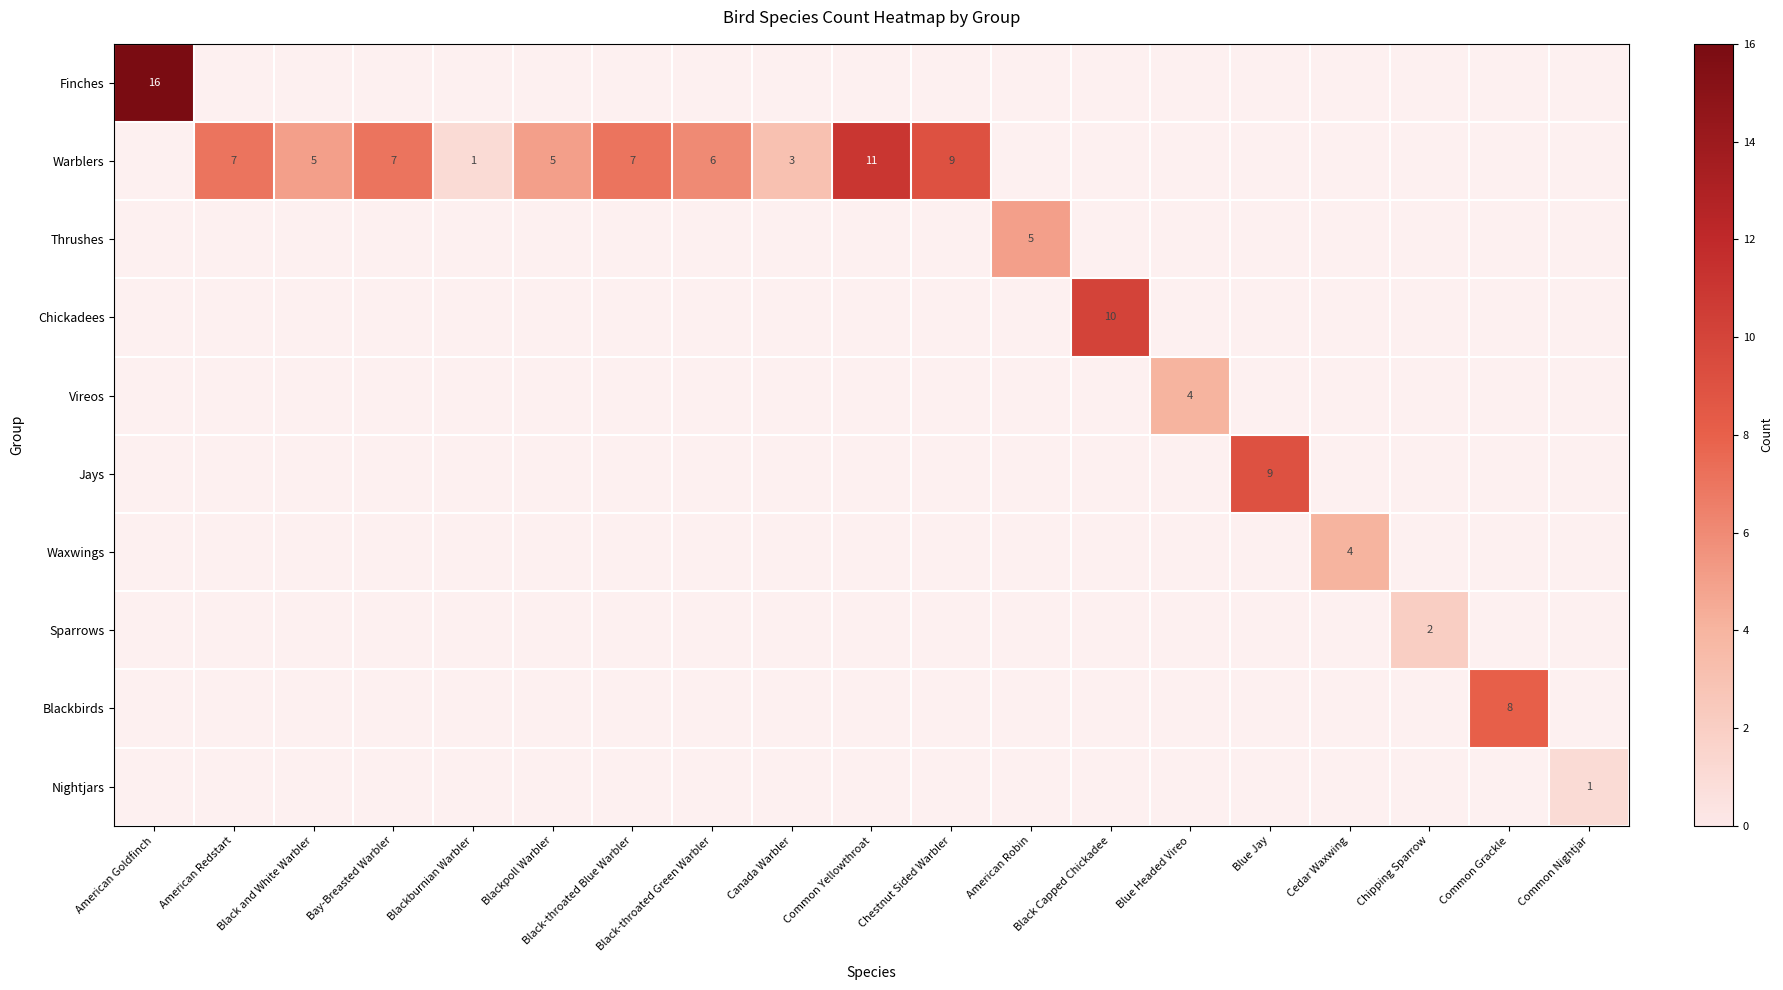

At American Goldfinch, list the series in order from largest to smallest.

Finches, Warblers, Thrushes, Chickadees, Vireos, Jays, Waxwings, Sparrows, Blackbirds, Nightjars